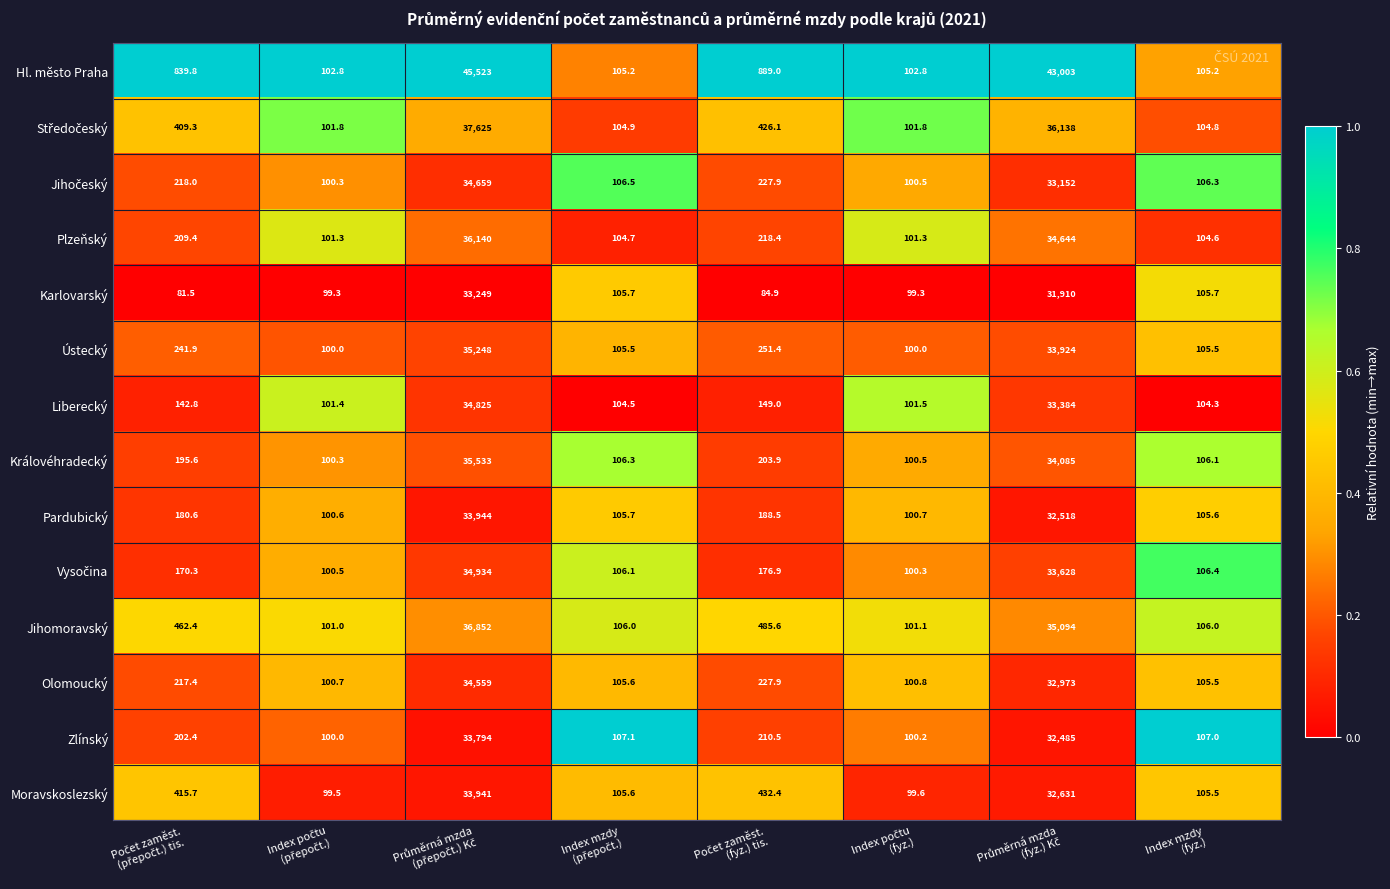

What is the sum of all Pardubický values?

67243.7